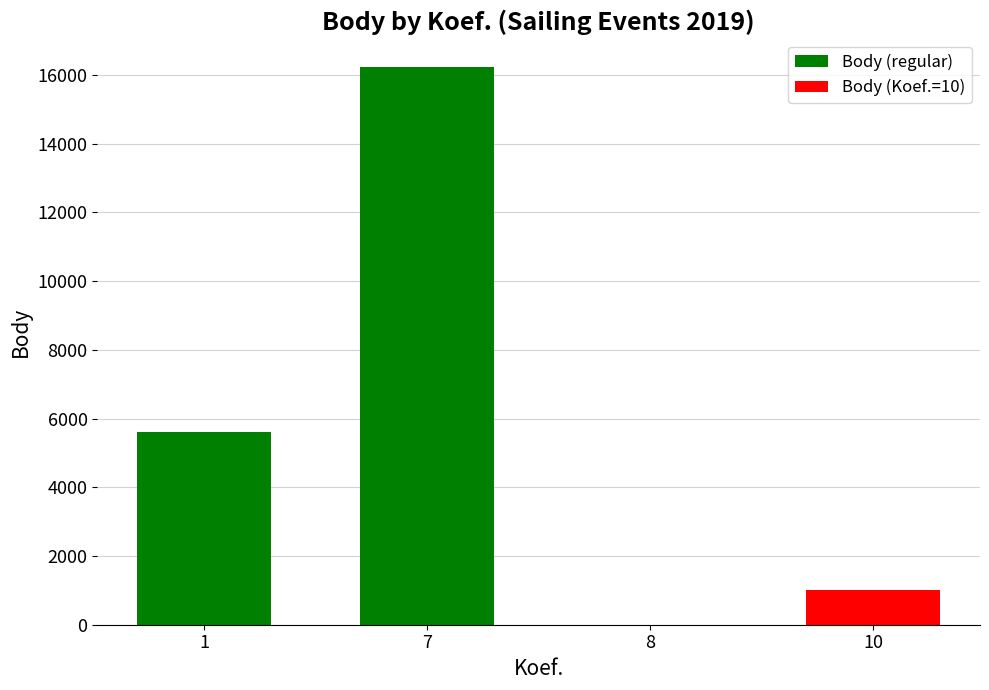

Reading left to right, what are all the values shown in this chart?

5600	16245	0	1010